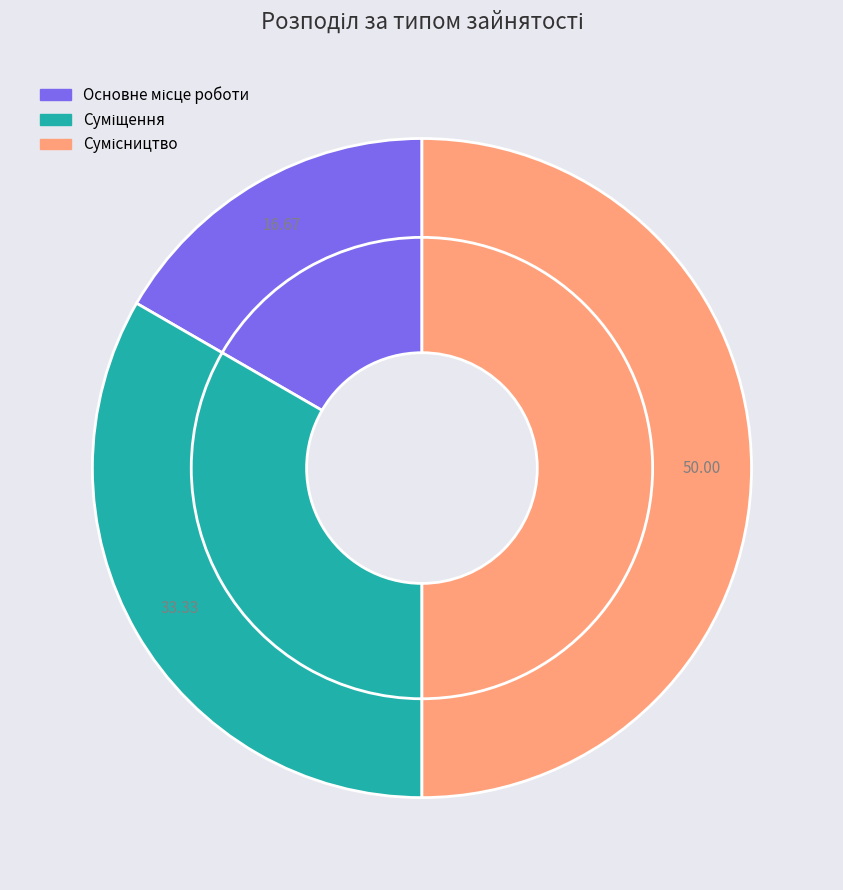

What is the largest slice in the pie chart?

Сумісництво